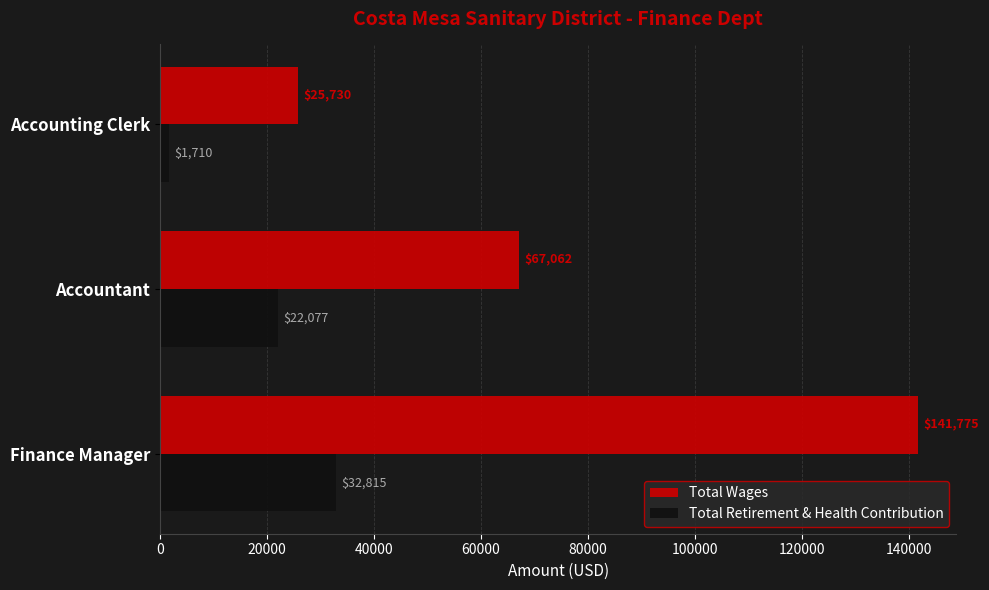

What is the maximum value for Total Retirement & Health Contribution?

32815